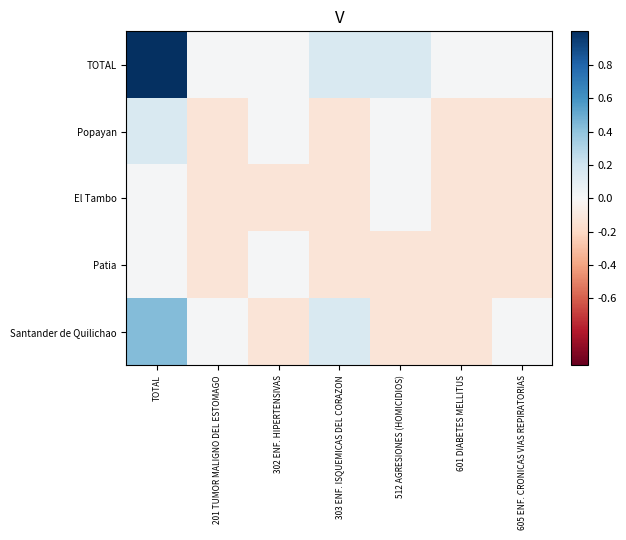

At which category is the sum across all series the highest?

TOTAL